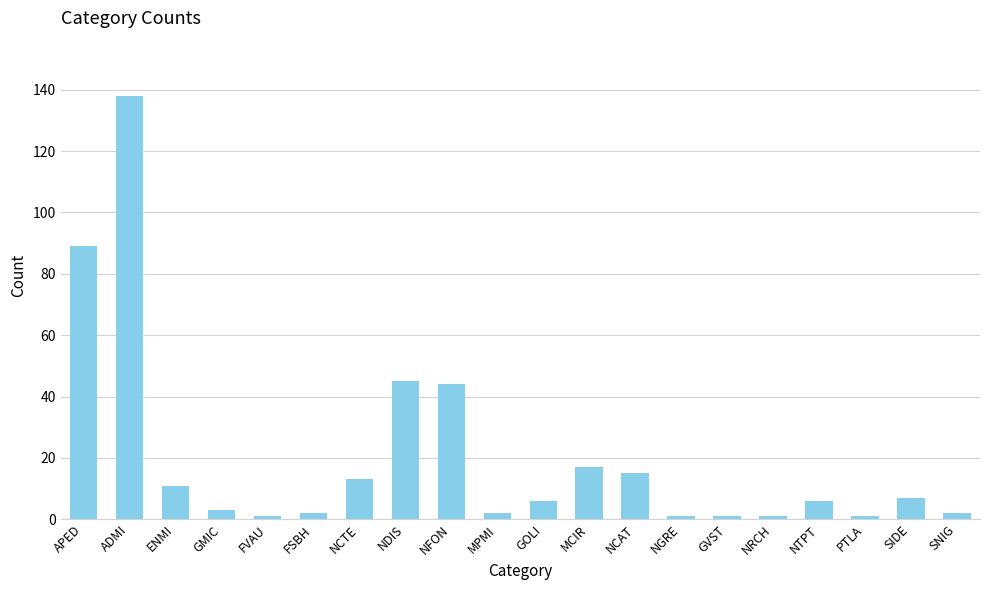

The value at SNIG is 2. True or false?

True